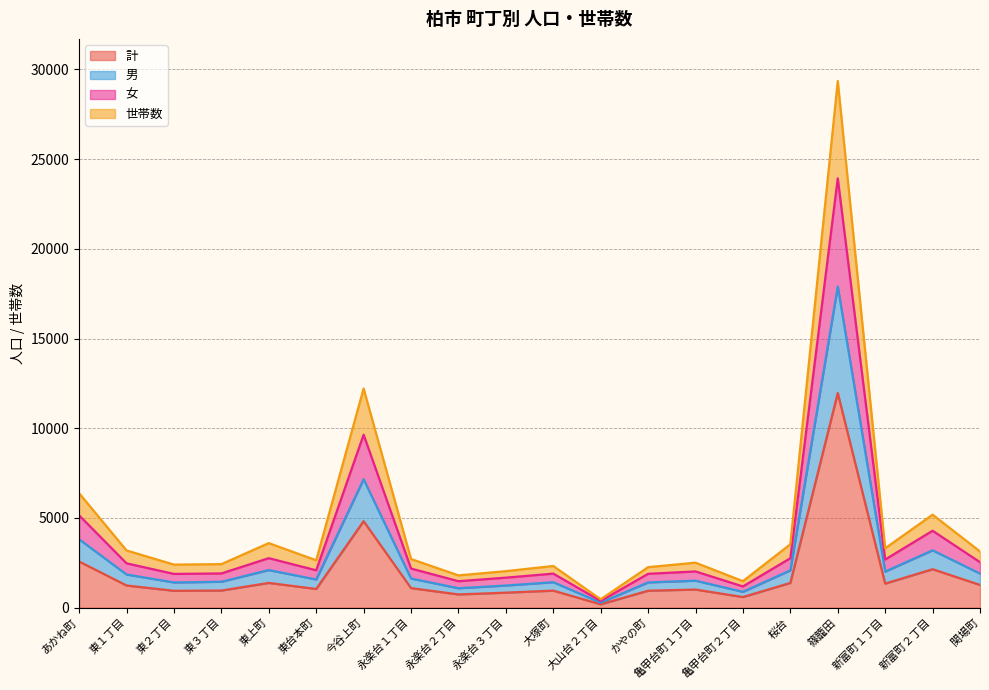

What is the greatest value displayed?

29352